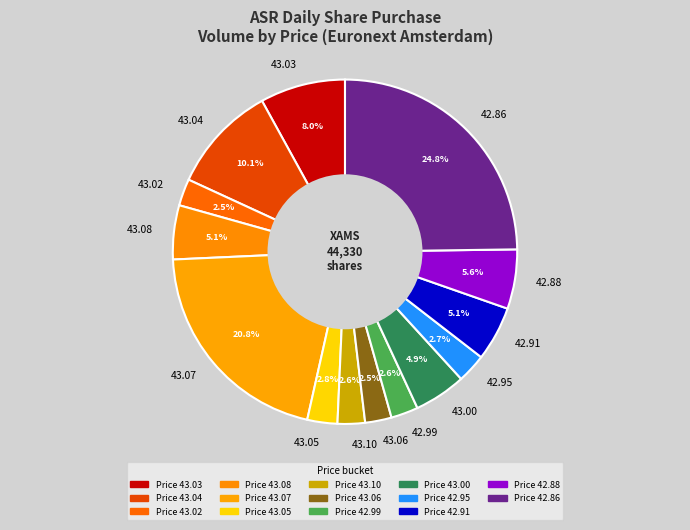

What is the total percentage of 43.06 and 42.88?

8.1%